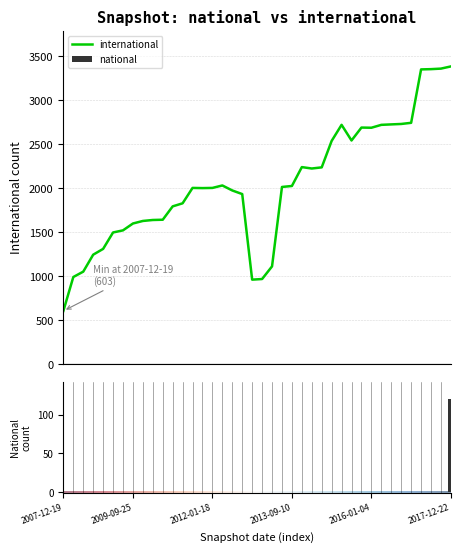

Where is national nearest to the value 60?

2007-12-19